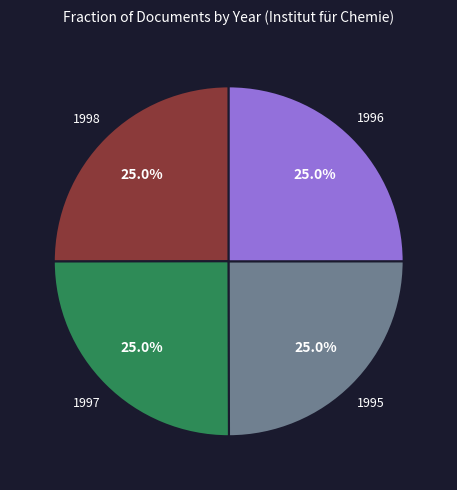

Is there a majority slice in this chart?

No